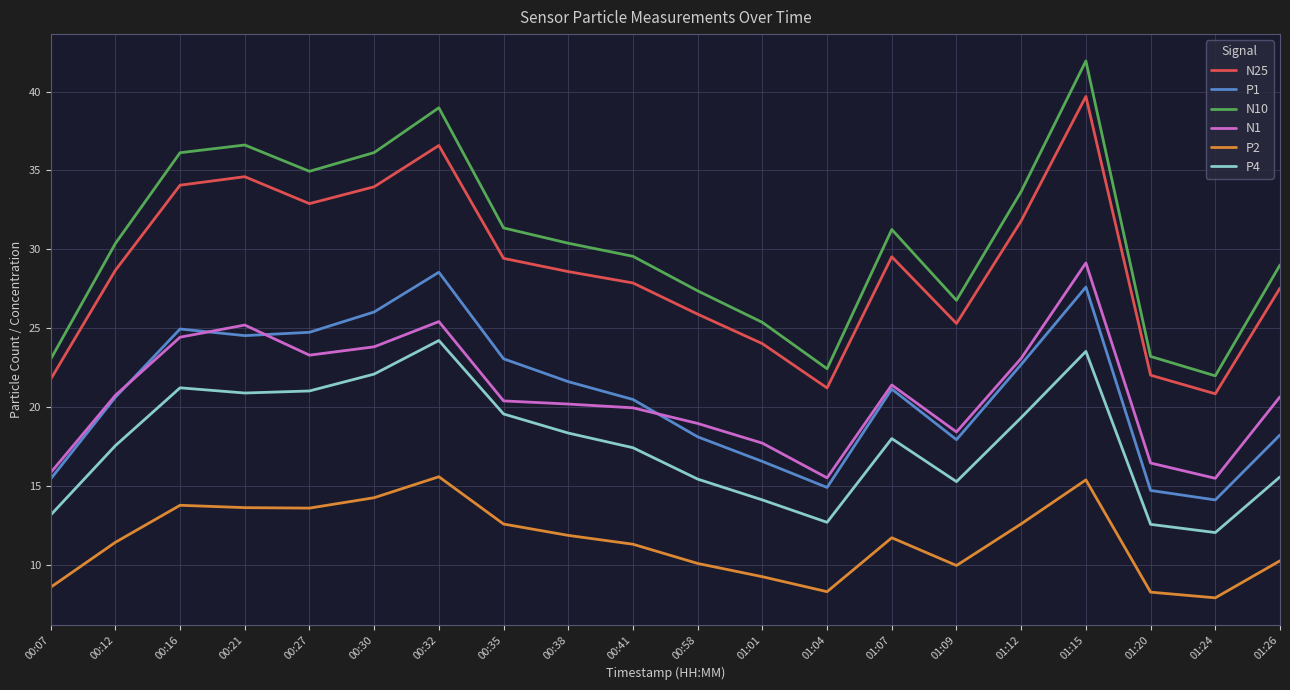

True or false: N10 and P1 cross at least once.

False